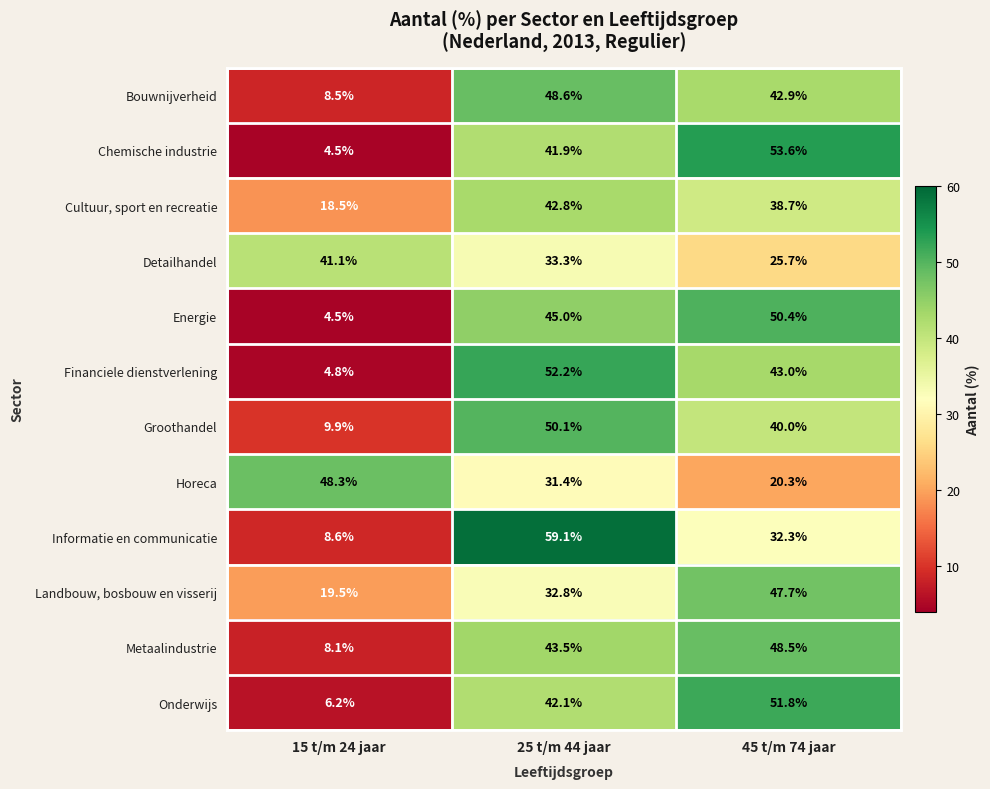

What is the minimum value shown in the chart?

4.5